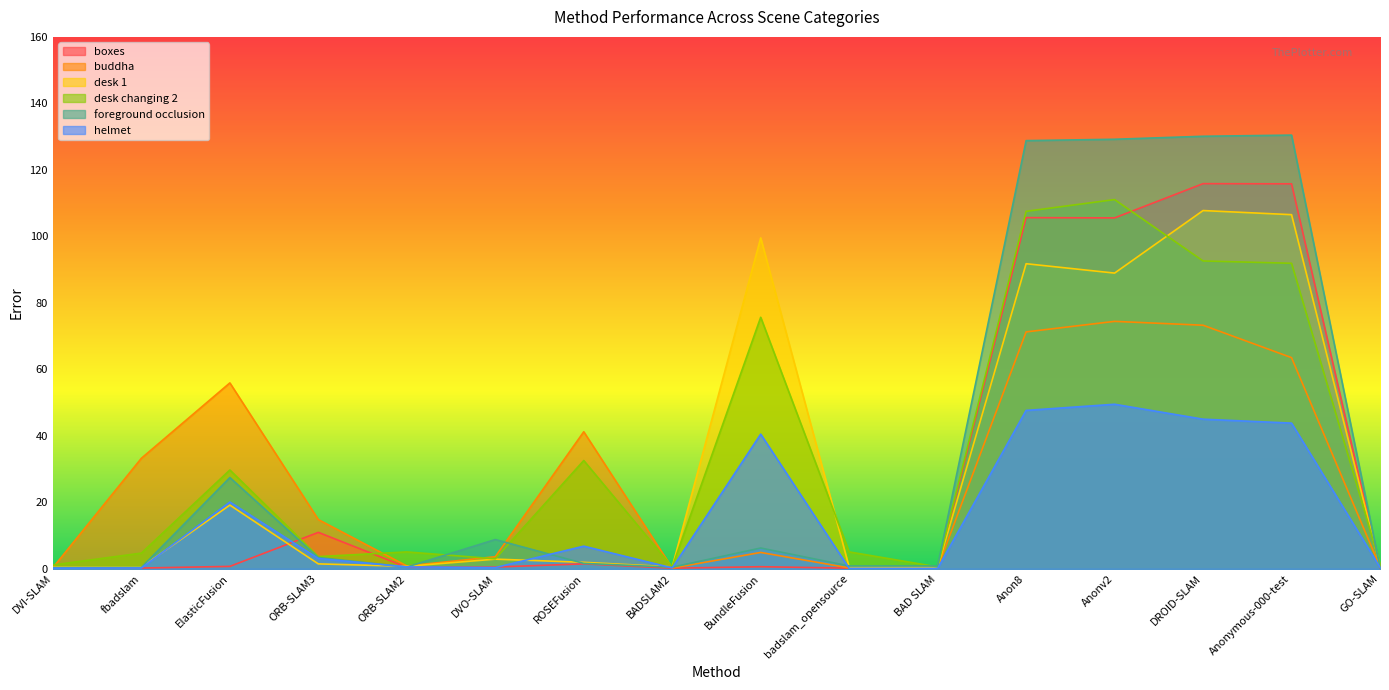

What is the value of the foreground occlusion point at the 16th from the left?

0.4